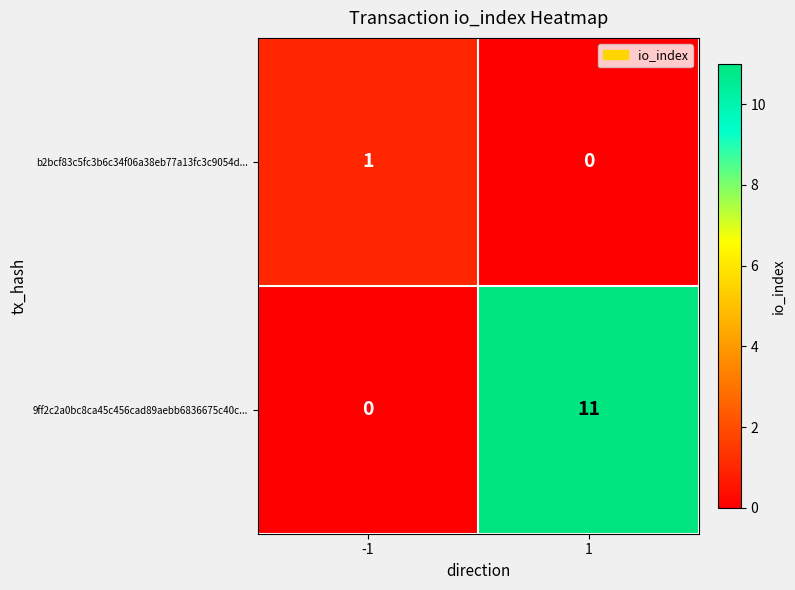

What is the sum of all 9ff2c2a0bc8ca45c456cad89aebb6836675c40c... values?

11